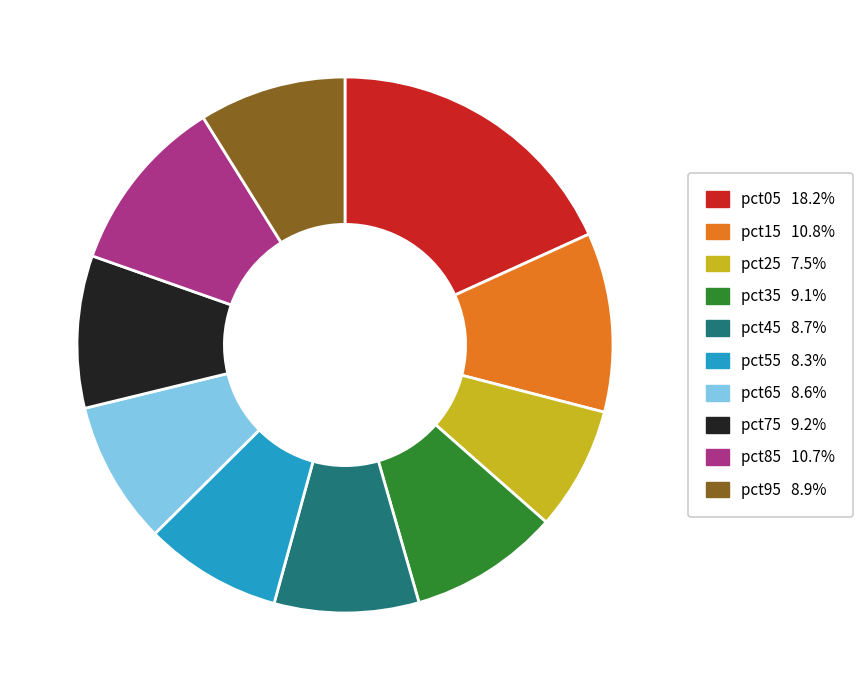

What is the largest slice in the pie chart?

pct05